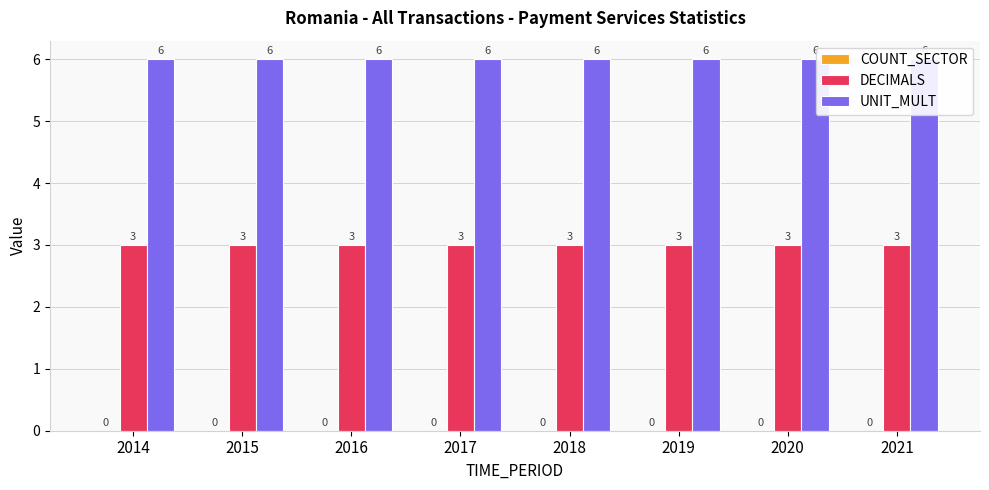

What is the value of the UNIT_MULT bar at the 1st from the left?

6